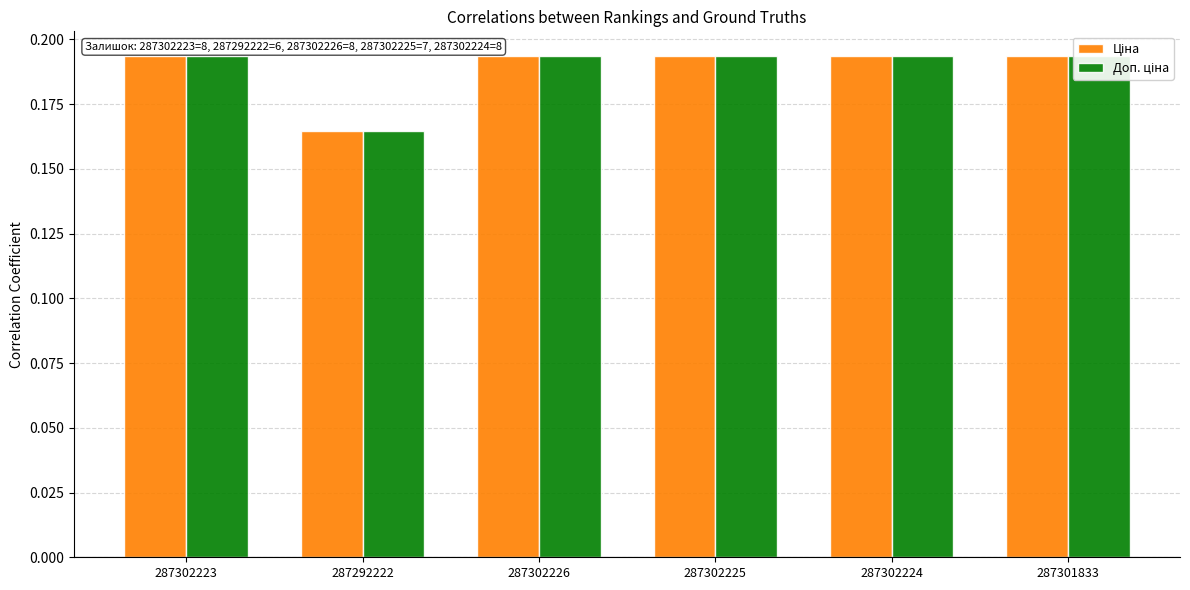

The Ціна series shows 0.3 at 287301833. True or false?

False